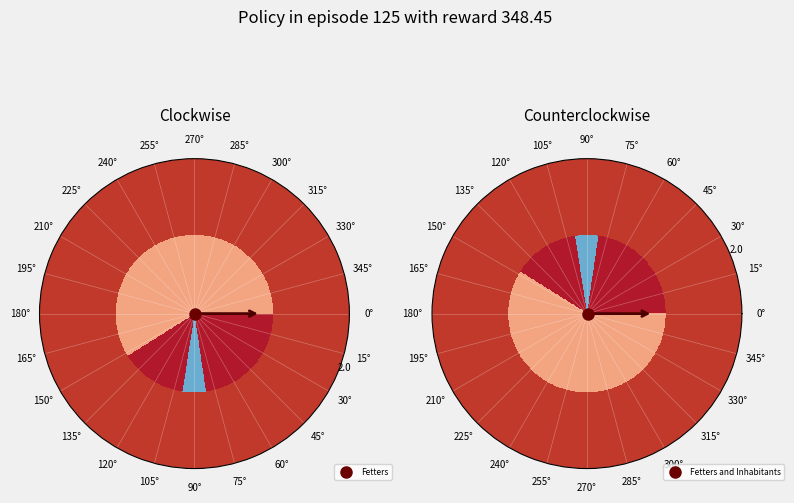

Rank the categories by value from highest to lowest.

Fetters and Inhabitants, Fetters